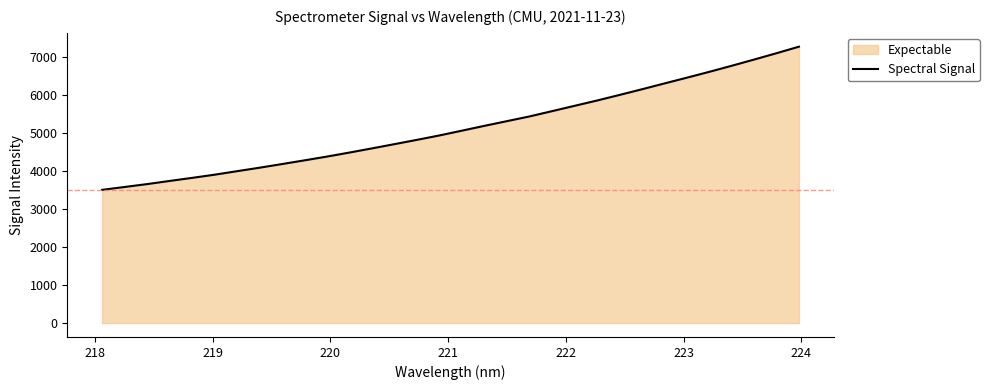

Reading left to right, what are all the values shown in this chart?

3500.7	3575.6	3651.6	3734.3	3814.9	3898.6	3991.1	4082.3	4178.0	4275.6	4374.9	4480.6	4589.6	4701.4	4813.7	4929.6	5055.2	5181.5	5304.8	5427.7	5566.2	5705.5	5844.8	5991.1	6140.3	6293.1	6444.5	6598.5	6757.7	6921.6	7088.3	7260.2